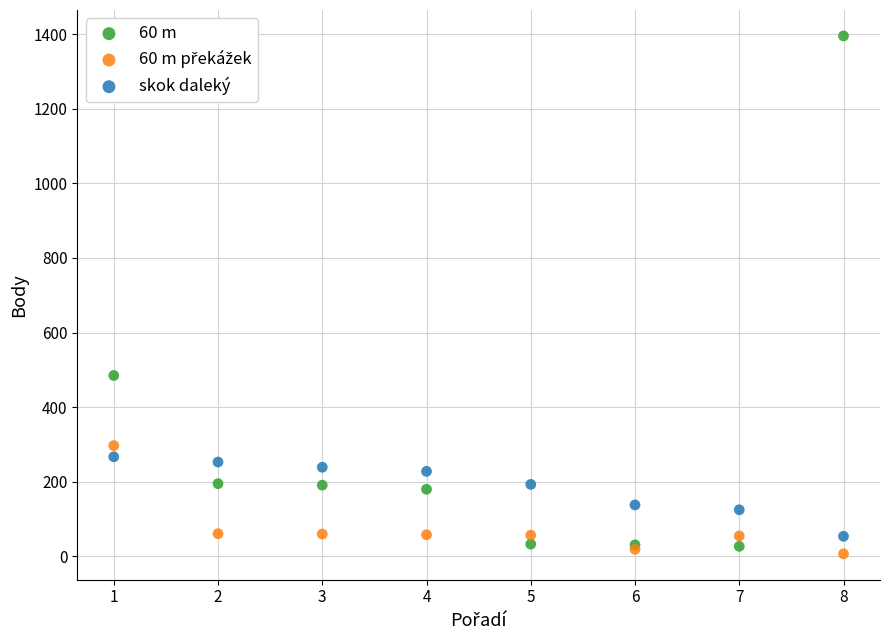

Which series has the widest spread of Y values?

60 m